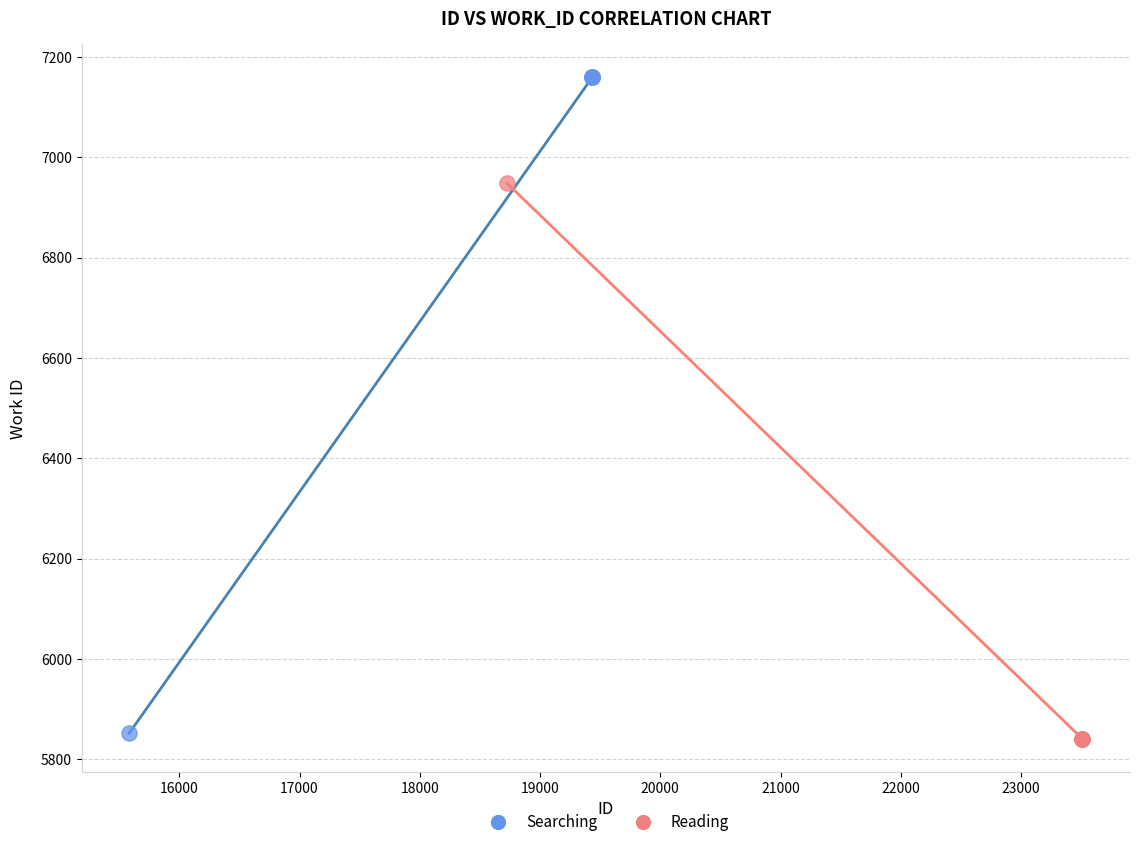

Which series contains the highest Y value?

Searching